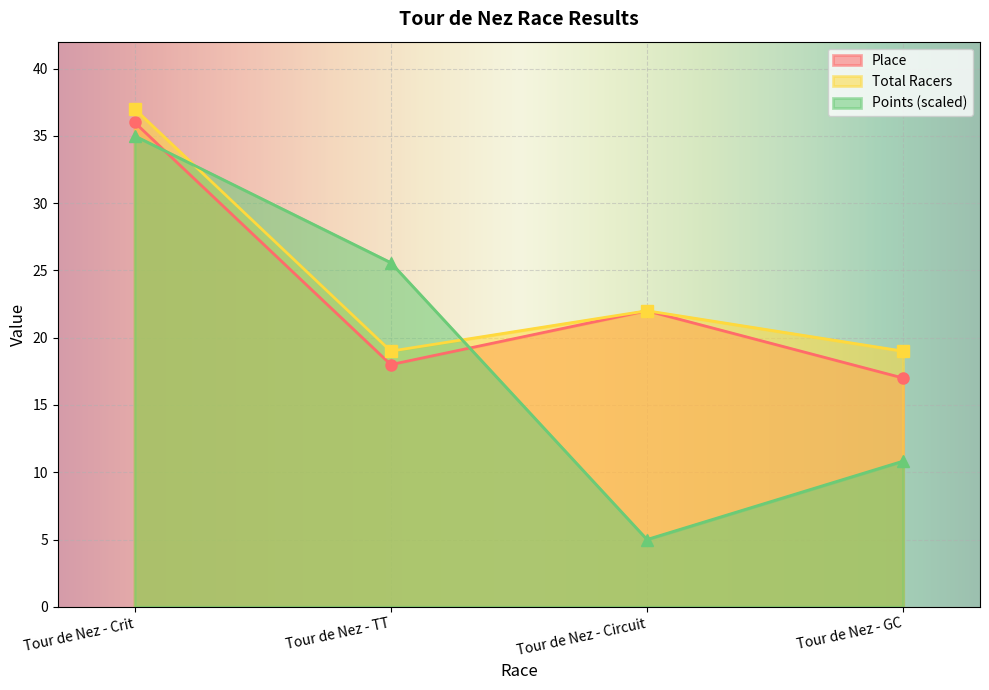

List the series in order of their peak value, lowest first.

Points (scaled), Place, Total Racers